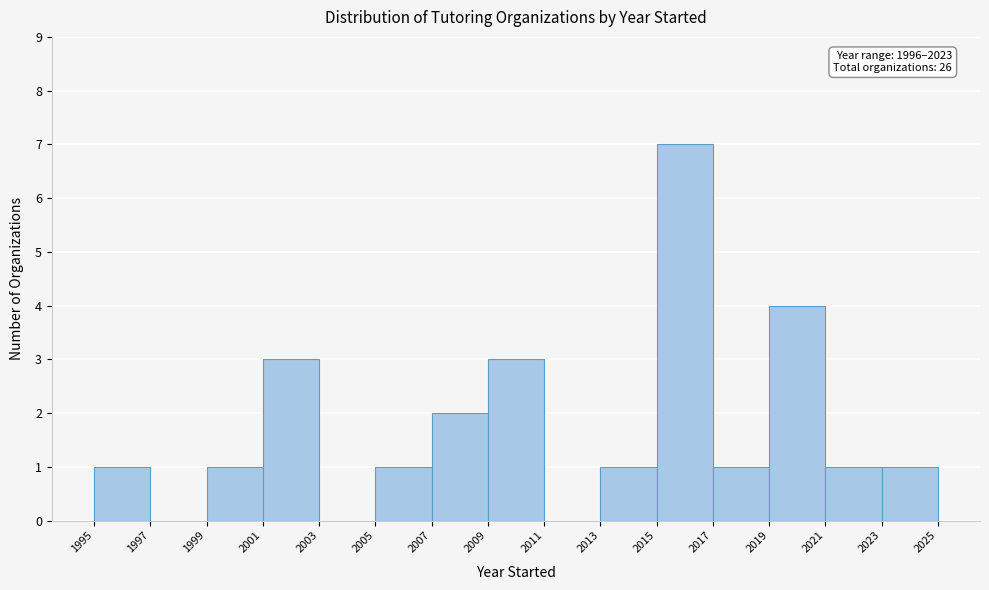

Over which range of the x-axis is the bar tallest?

2015 to 2017